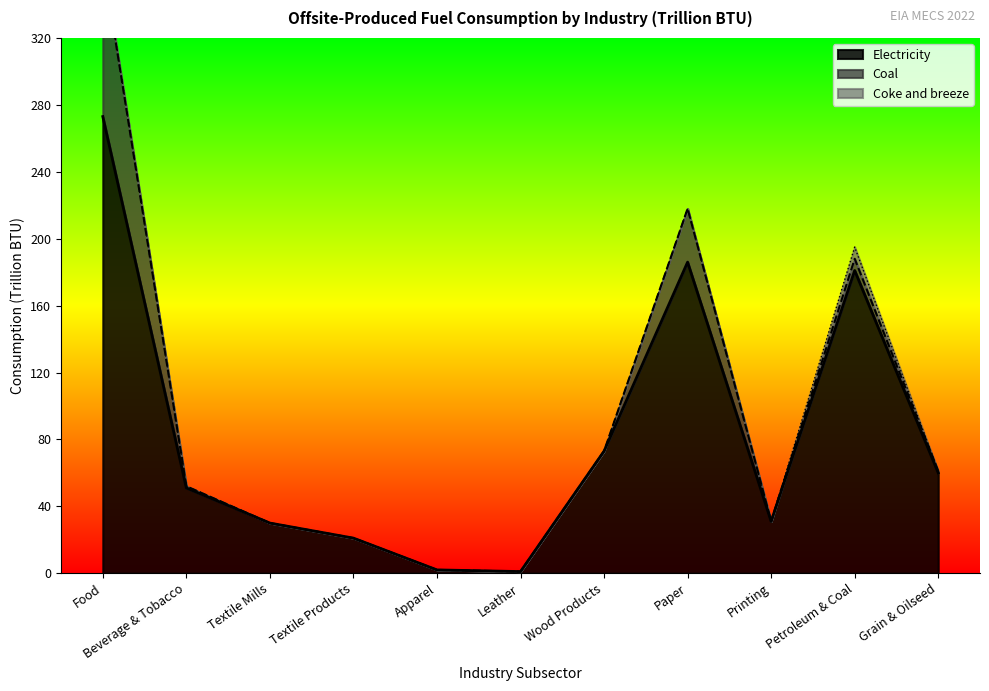

At which category is the sum across all series the highest?

Food